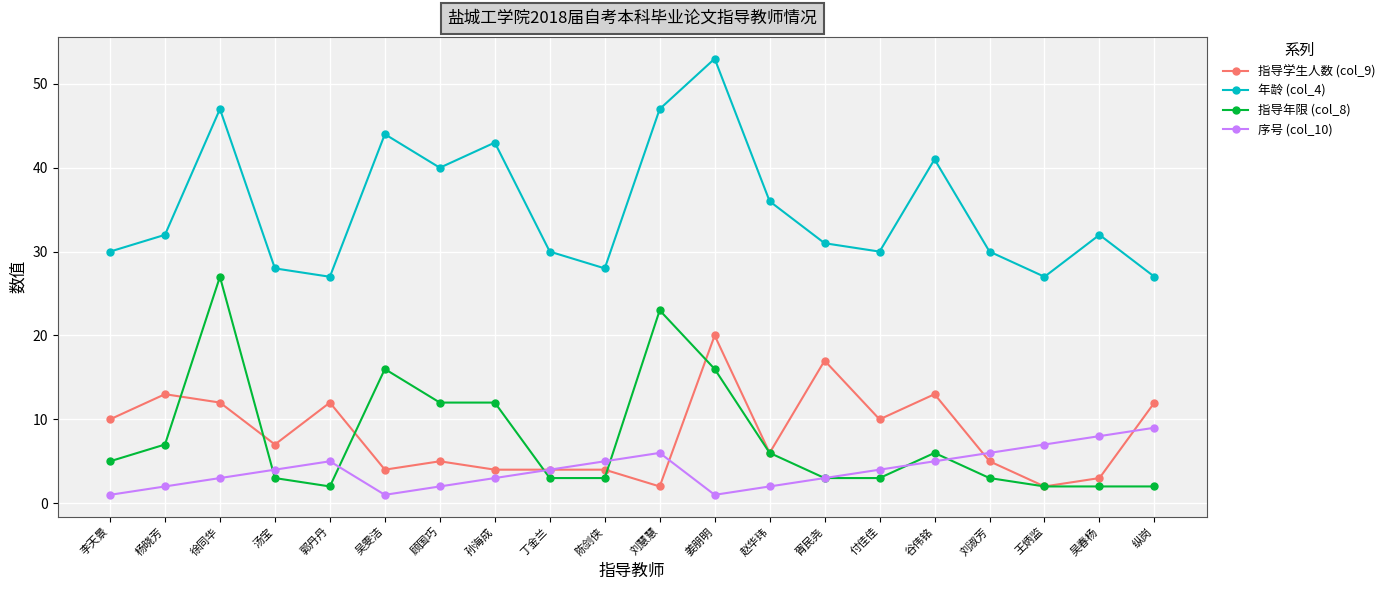

Reading left to right, extract all data points from this chart.

指导学生人数 (col_9): 10	13	12	7	12	4	5	4	4	4	2	20	6	17	10	13	5	2	3	12
年龄 (col_4): 30	32	47	28	27	44	40	43	30	28	47	53	36	31	30	41	30	27	32	27
指导年限 (col_8): 5	7	27	3	2	16	12	12	3	3	23	16	6	3	3	6	3	2	2	2
序号 (col_10): 1	2	3	4	5	1	2	3	4	5	6	1	2	3	4	5	6	7	8	9